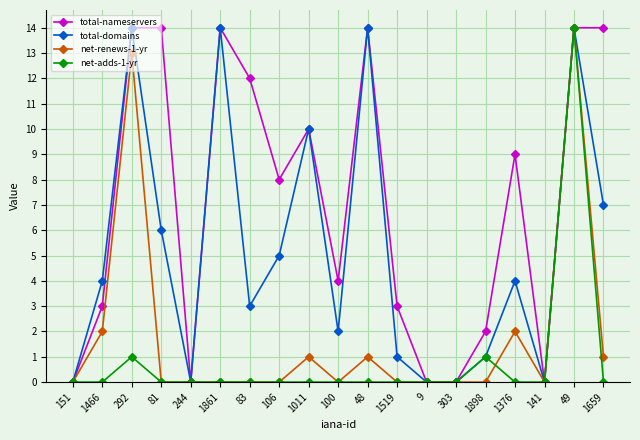

What are all the series names shown in the legend?

total-nameservers, total-domains, net-renews-1-yr, net-adds-1-yr